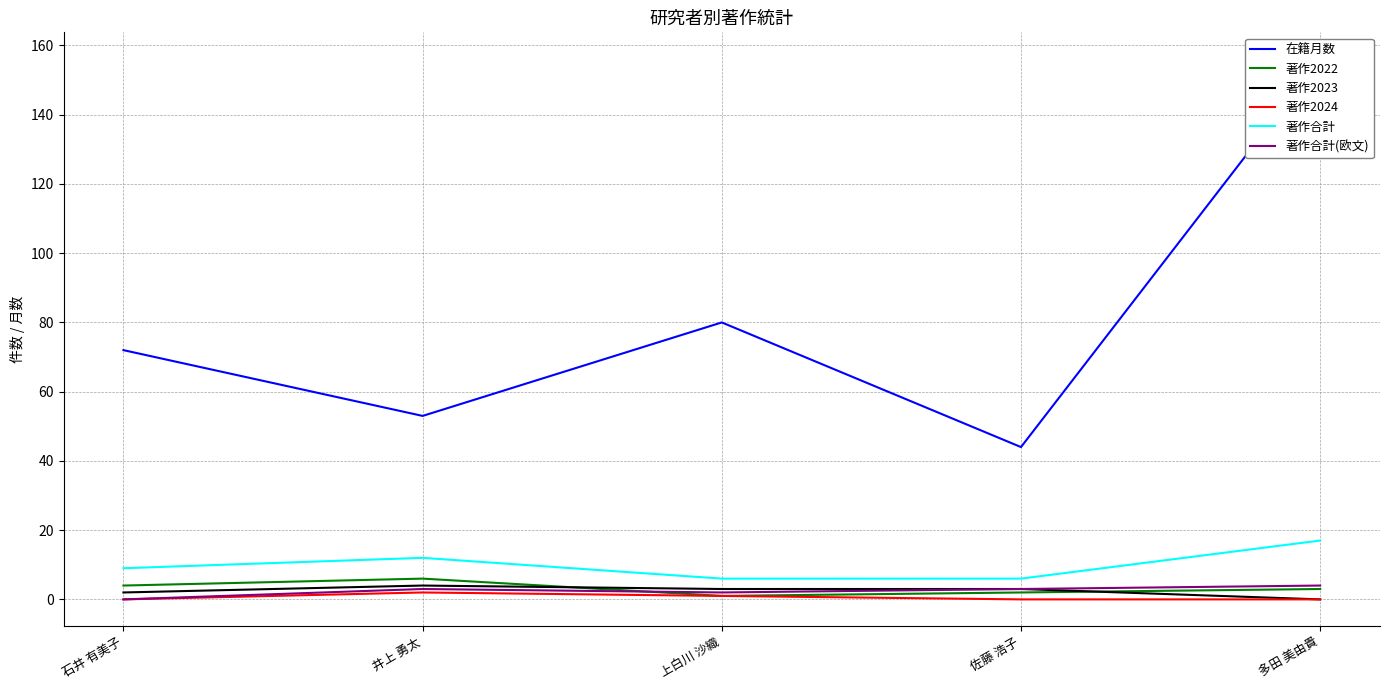

Rank the series by their maximum value, from highest to lowest.

在籍月数, 著作合計, 著作2022, 著作2023, 著作合計(欧文), 著作2024